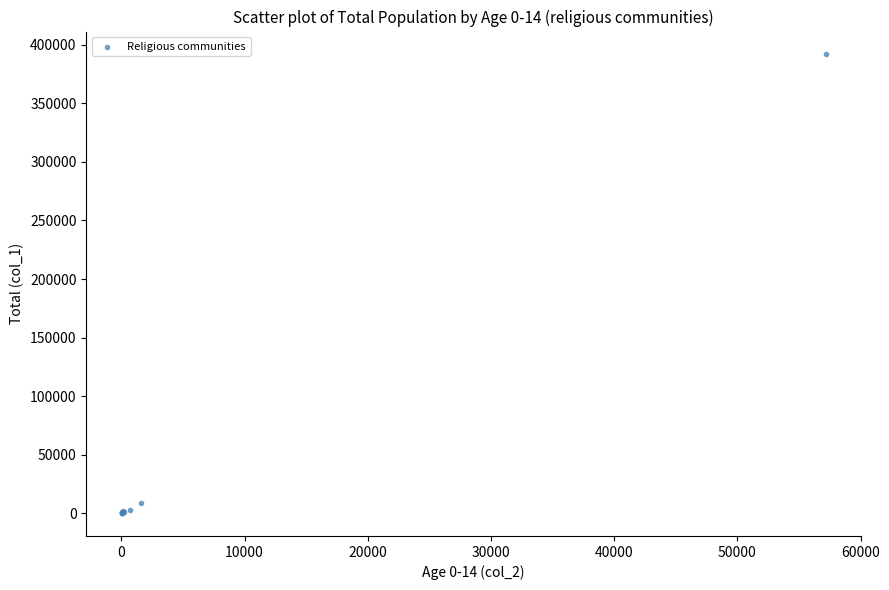

What Y value in the scatter plot is closest to 195945?

9008